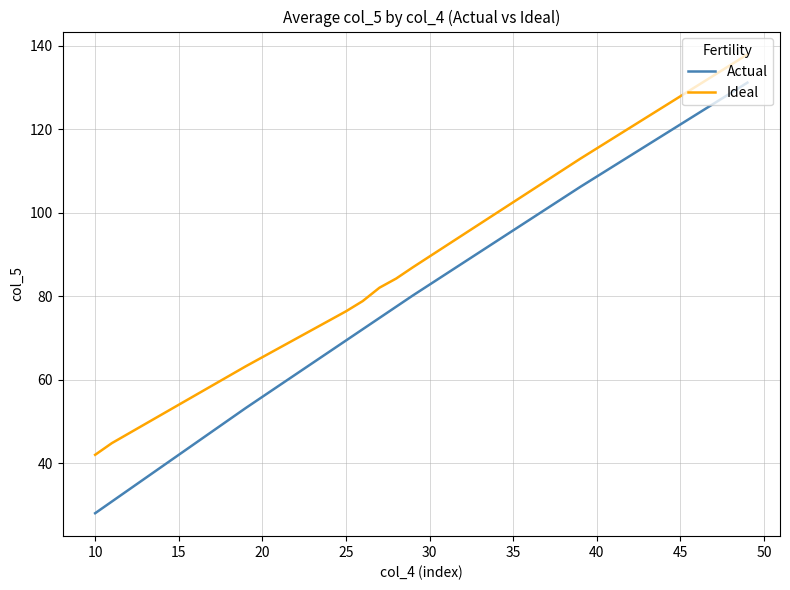

Rank the series by their average value, from highest to lowest.

Ideal, Actual